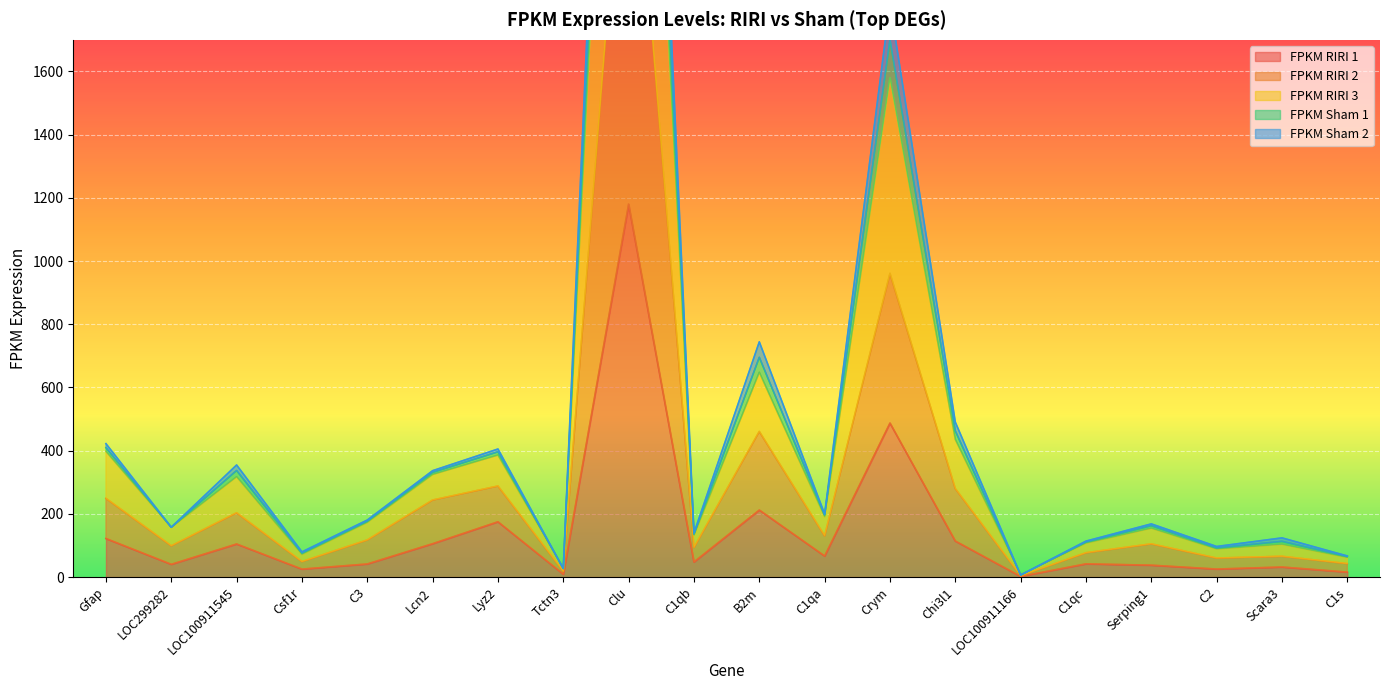

True or false: FPKM_RIRI_3 and FPKM_Sham_2 cross at least once.

False